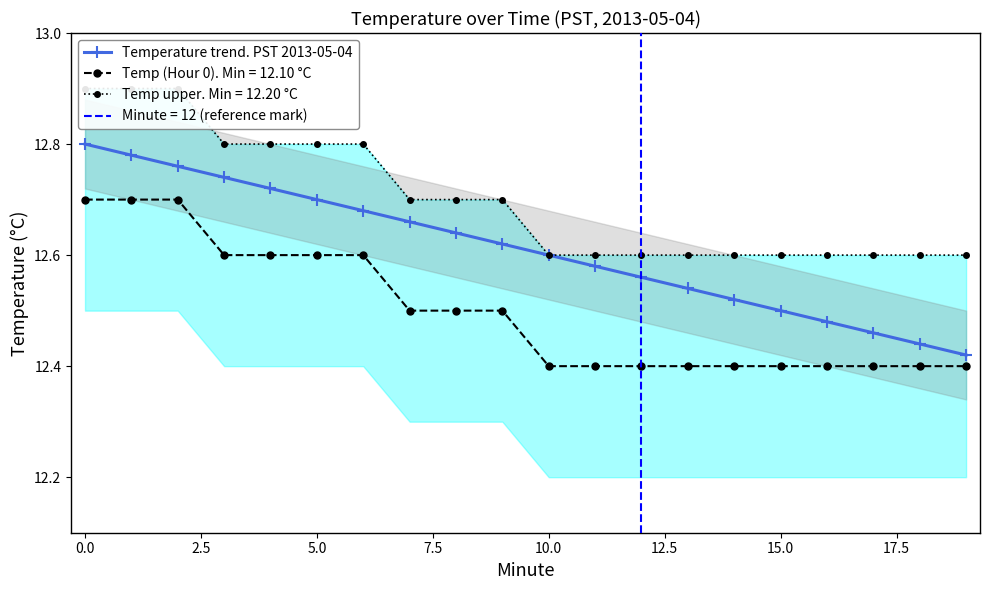

True or false: Temp (Hour 0). Min = 12.10 °C and Temperature trend. PST 2013-05-04 intersect in this chart.

False